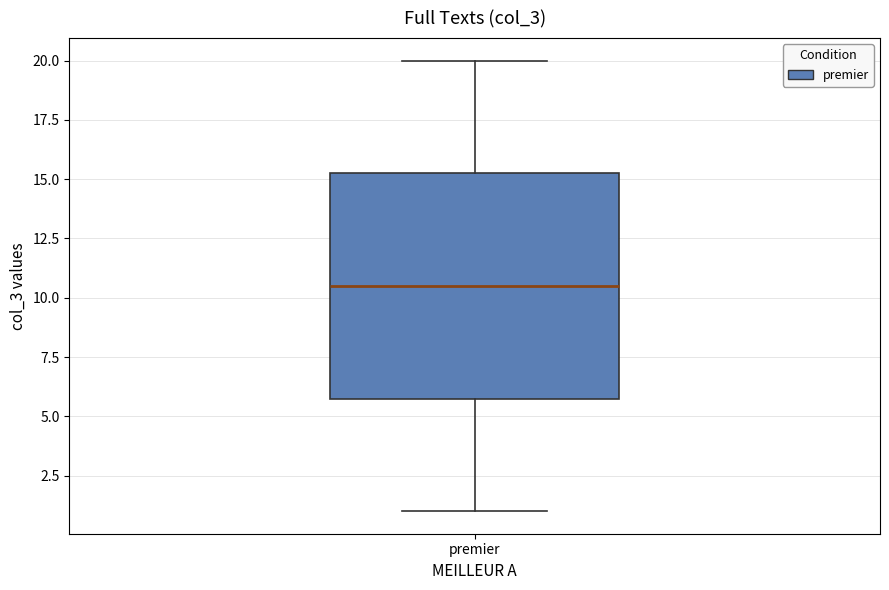

Transcribe this box plot: give where the median line is, the range the box spans, and where the two whiskers end, as read against the y-axis. The values are not printed on the chart, so give them approximately, as read against the axis.

median 10.5, box 6.0 to 15.5, whiskers 1.0 to 20.0